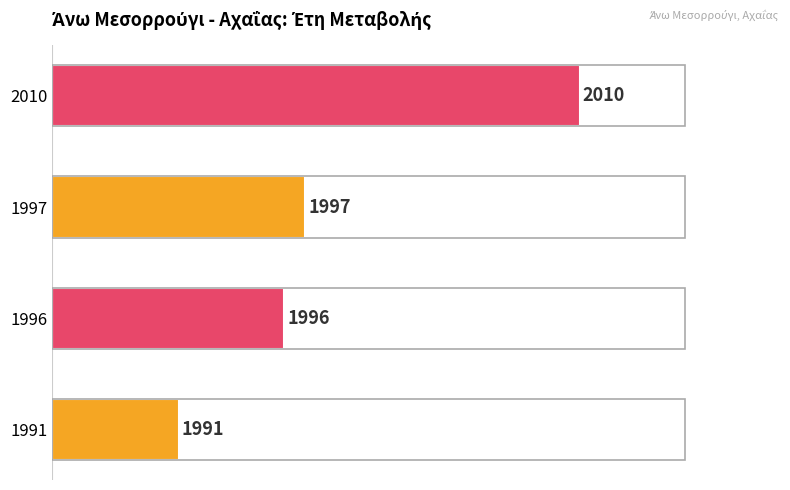

What is the average value?

45.0